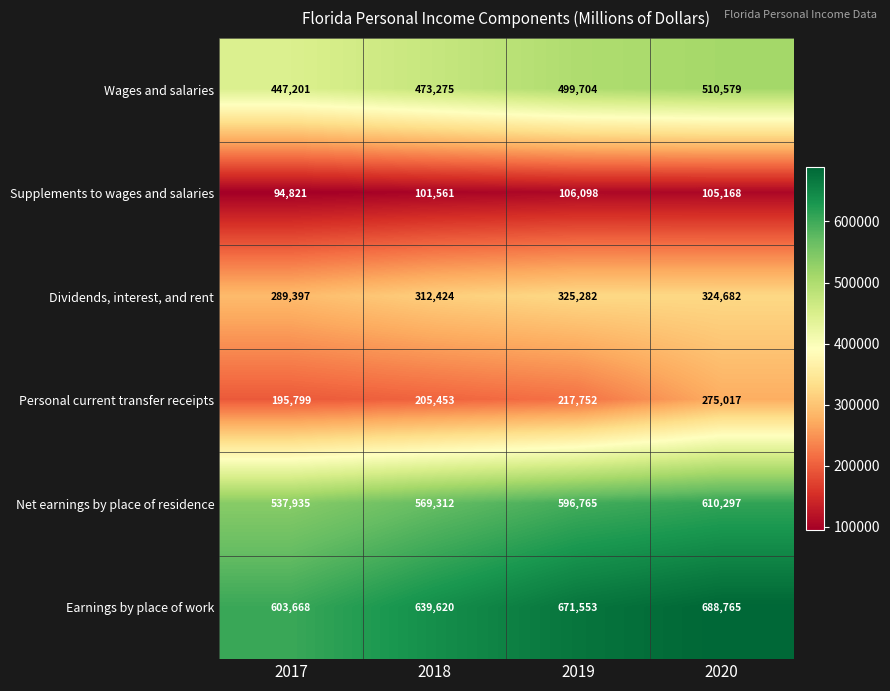

Is it true that Net earnings by place of residence equals 155046 at 2017?

False